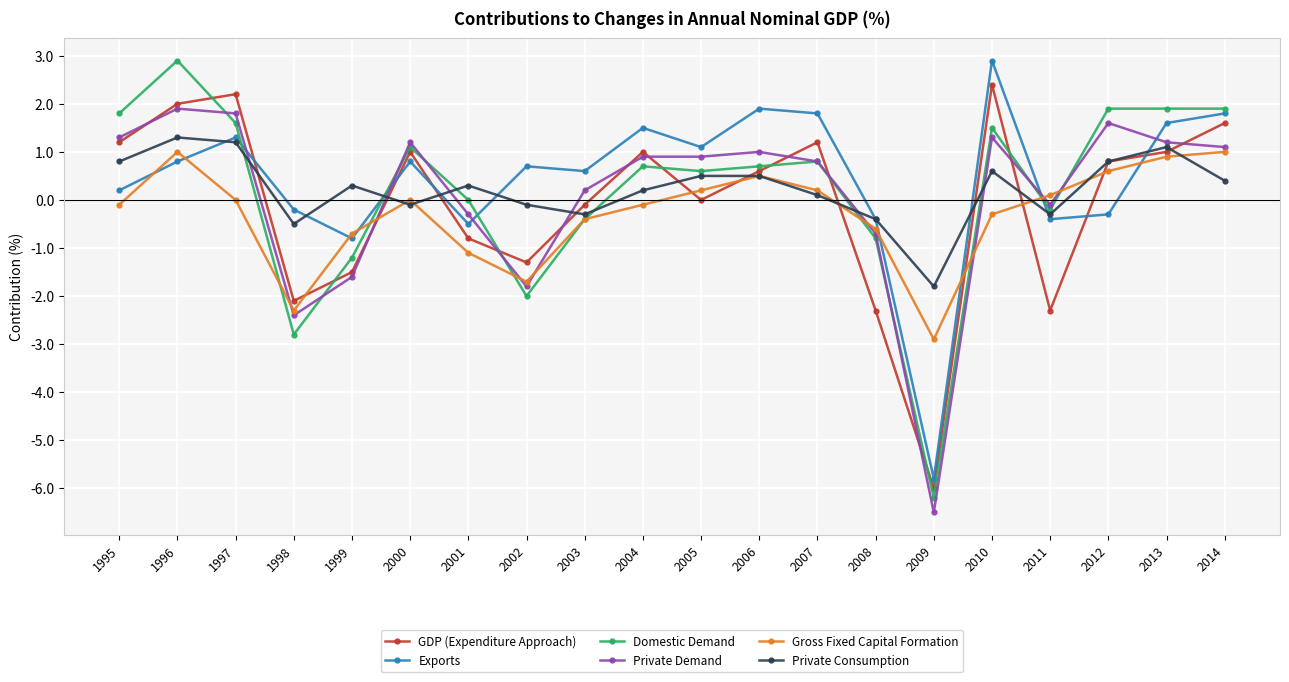

What is the value of the Gross Fixed Capital Formation point at the 9th from the left?

-0.4